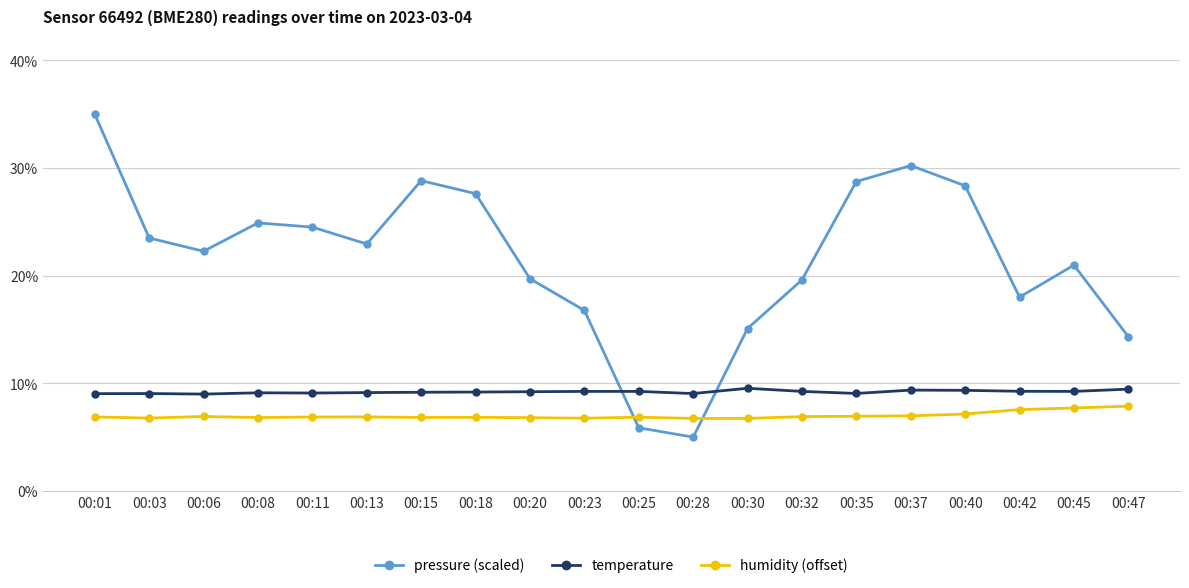

Is it true that humidity (offset) equals 6.9 at 00:13?

True